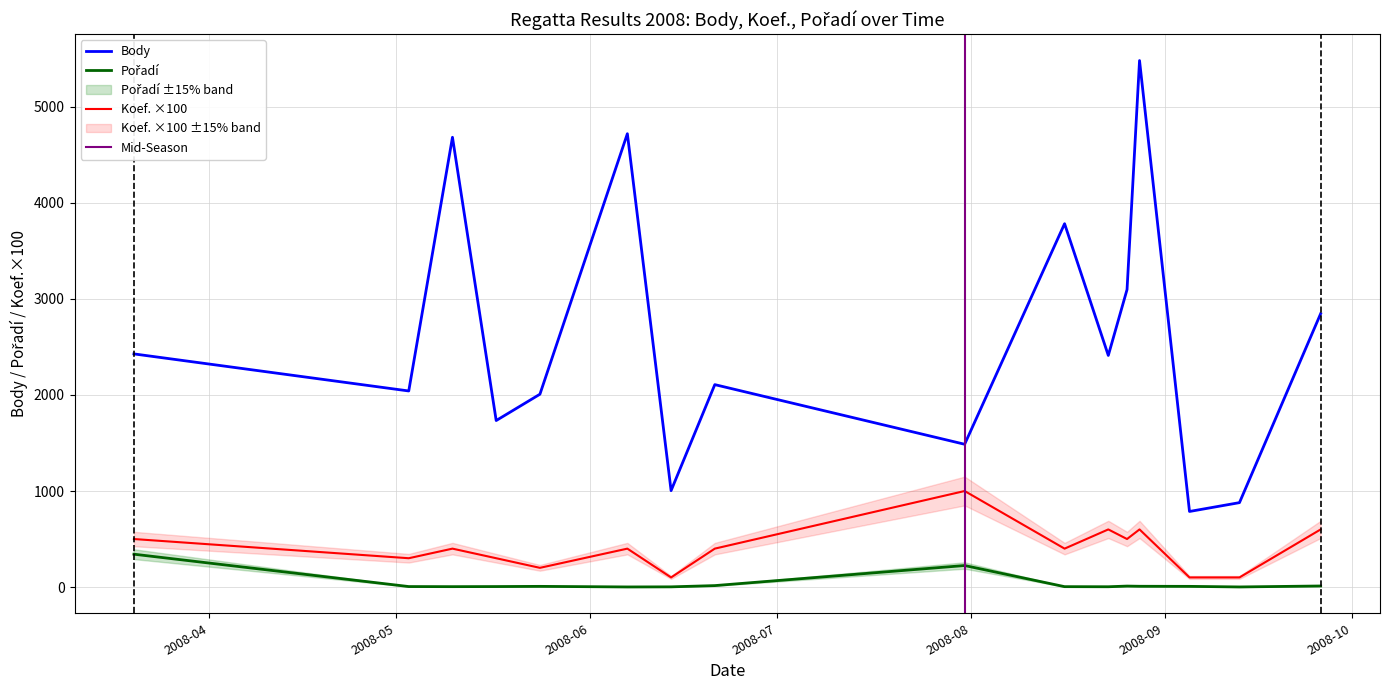

Read the Body value at 2008-07-31, to the nearest 50.

1500